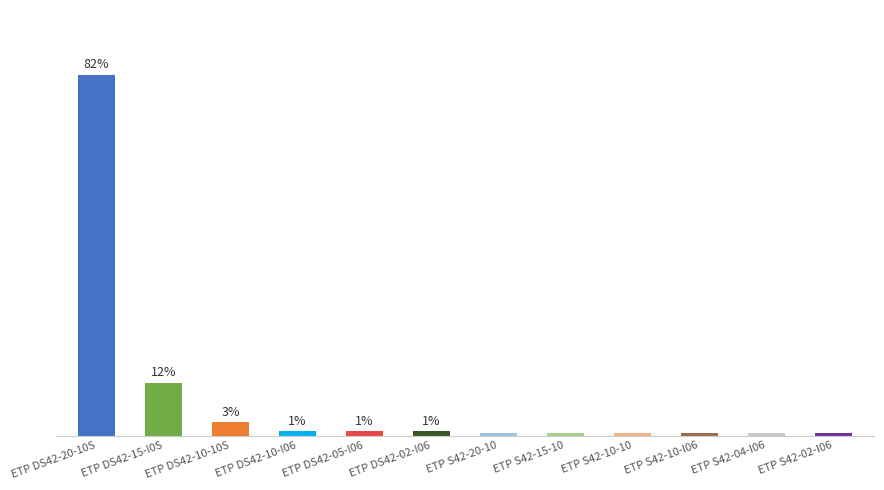

At which label is the value closest to 41?

ETP DS42-15-I0S